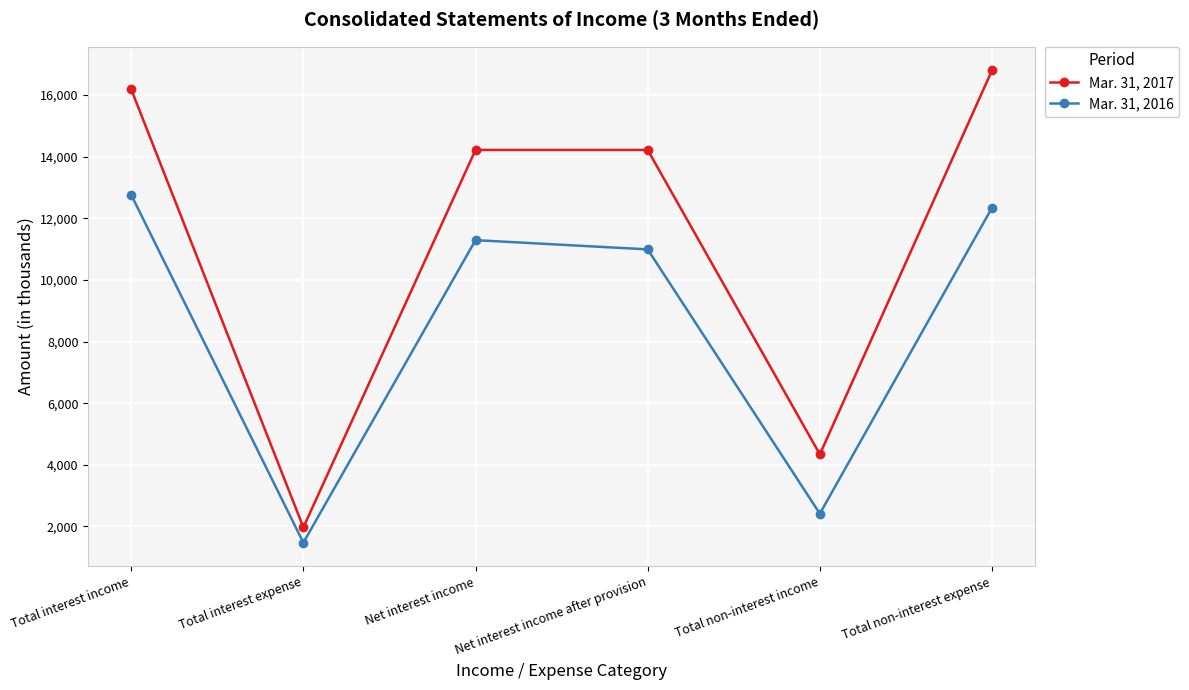

The Mar. 31, 2016 series shows 10991 at Net interest income after provision. True or false?

True